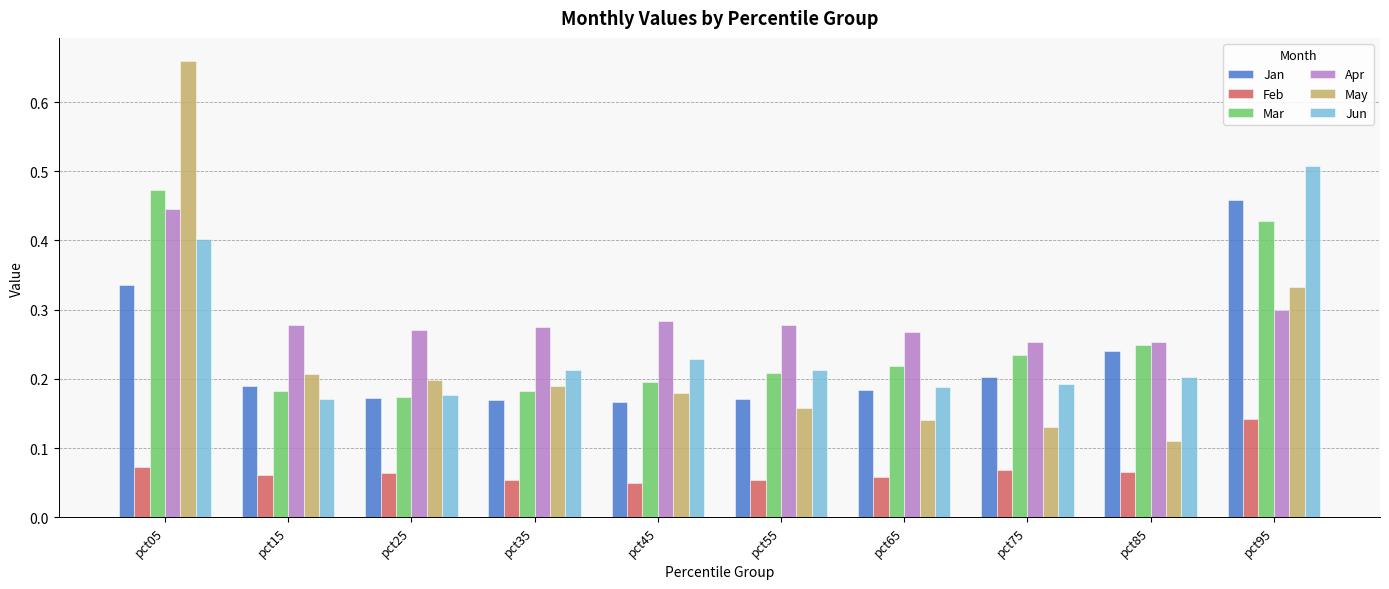

Rank the series at pct05 from lowest to highest value.

Feb, Jan, Jun, Apr, Mar, May